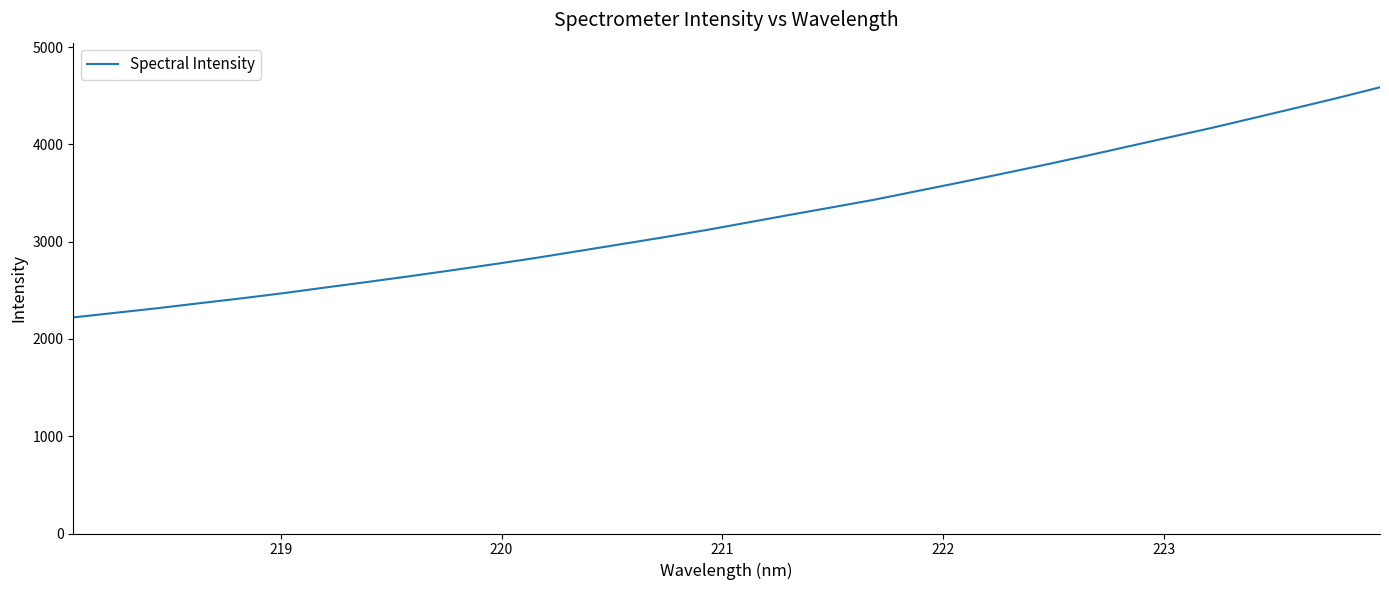

What is the smallest value displayed?

2222.0